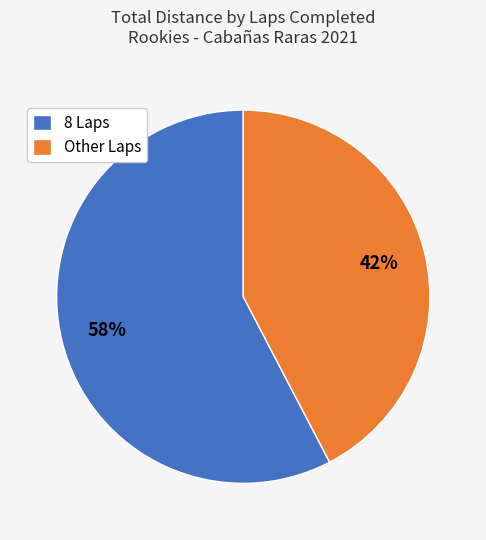

Which category has the smallest portion of the pie?

Other Laps